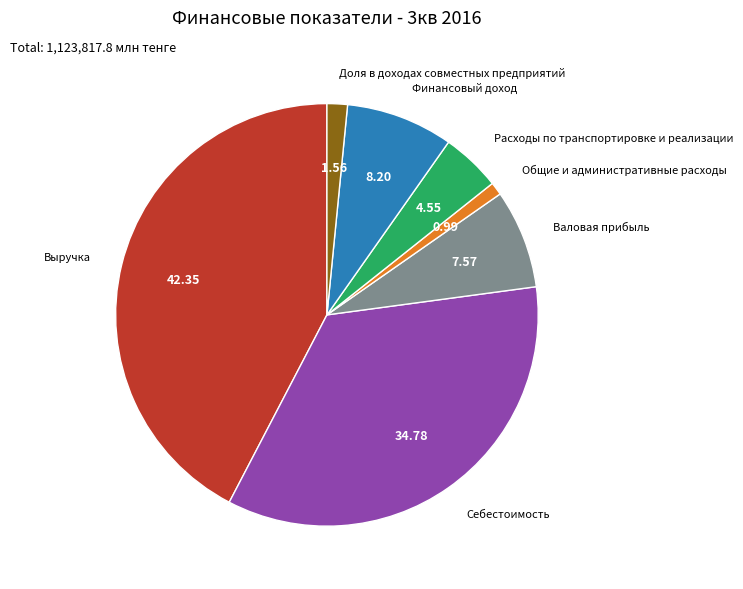

Is there any slice that represents more than half of the pie?

No